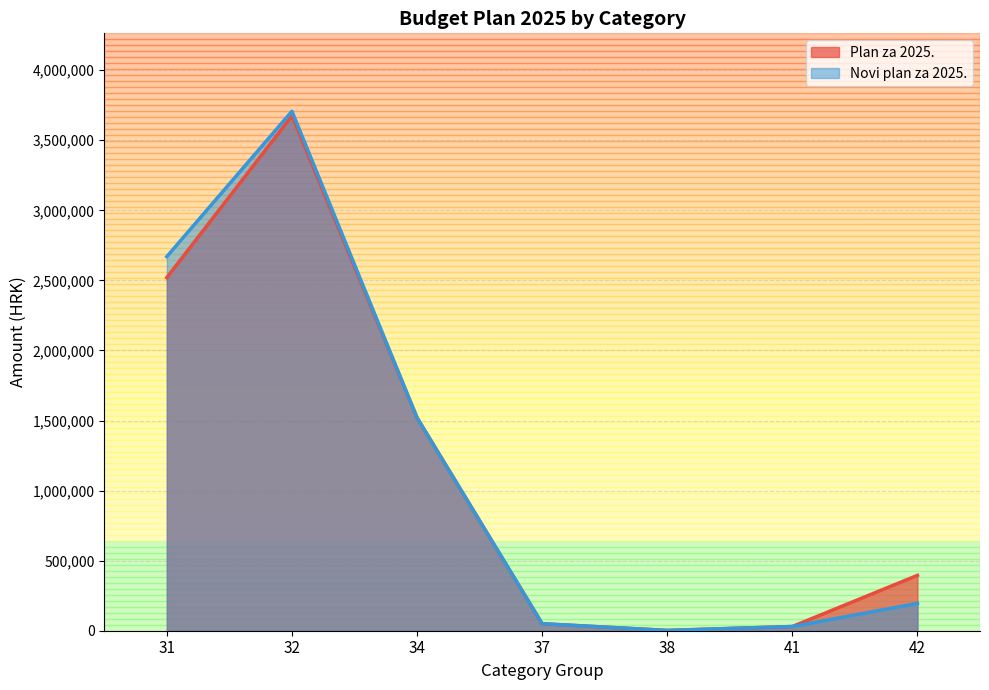

Which category has the highest value in the Plan za 2025. series?

32